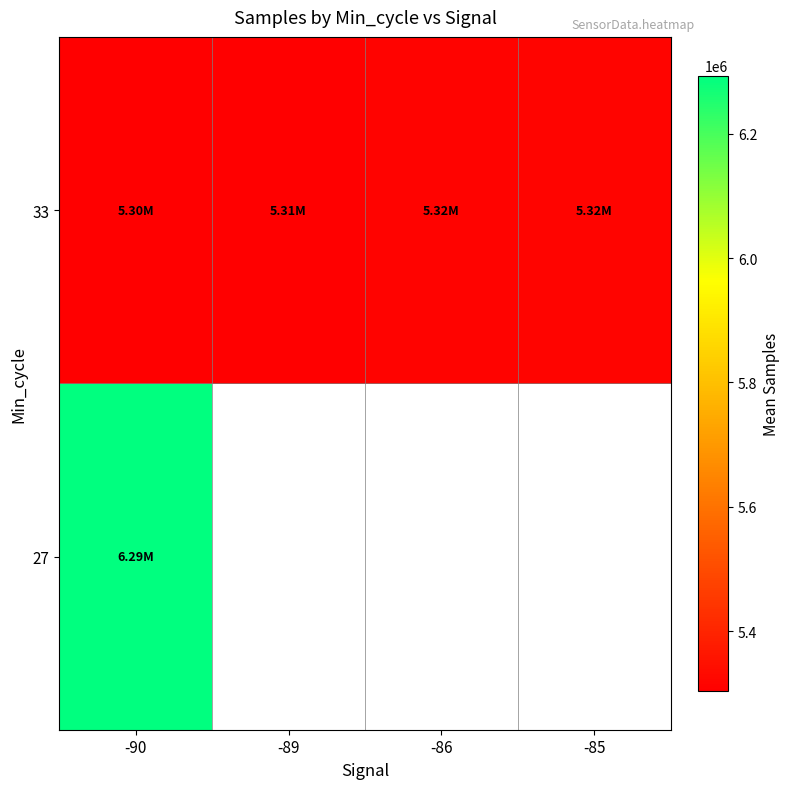

At which category does the chart reach its minimum across all series?

-90